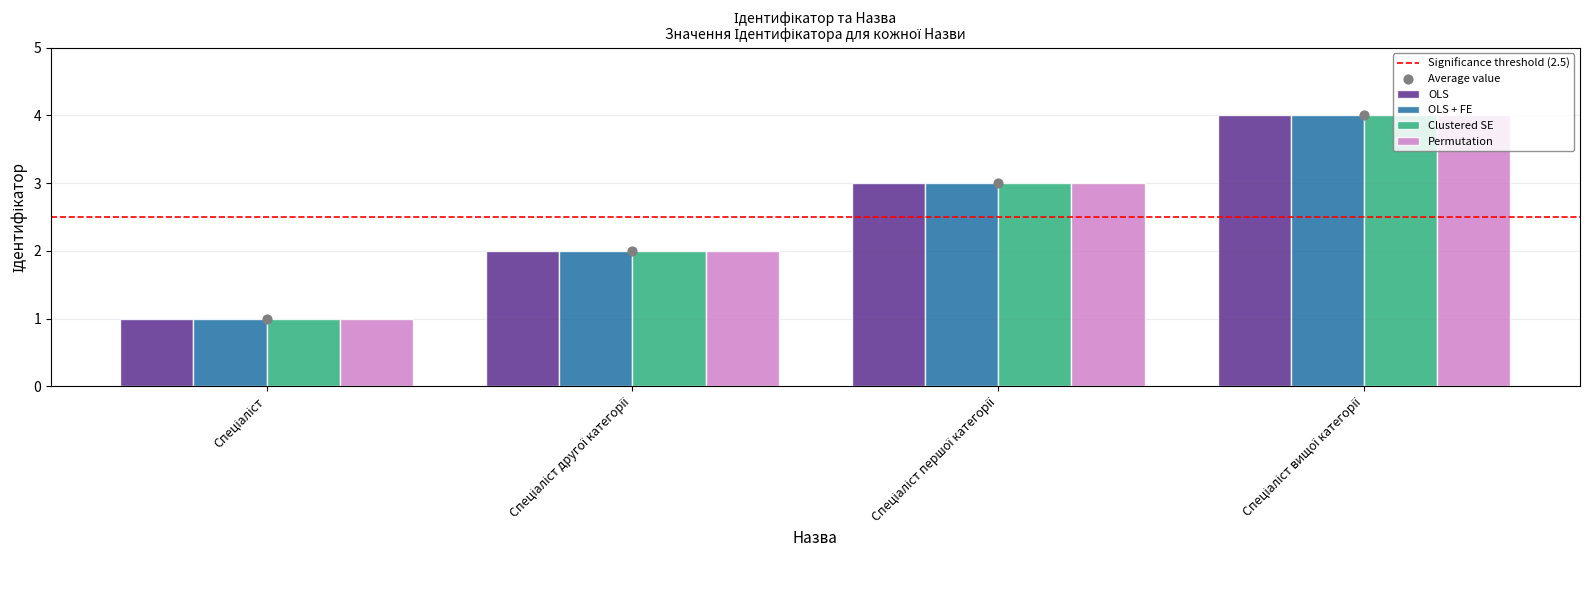

Which series contains the highest Y value?

OLS